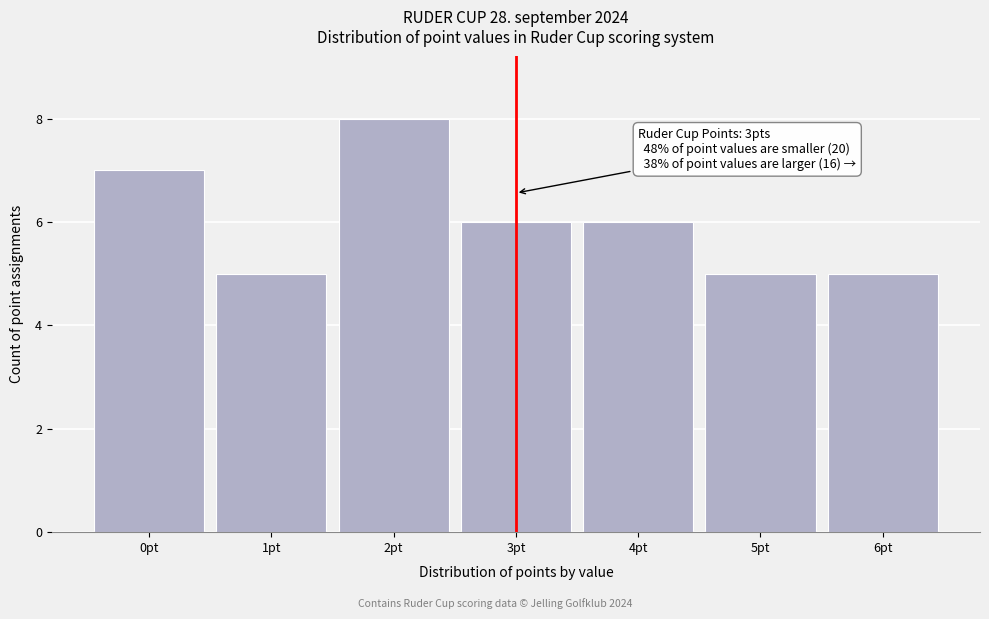

Which range on the x-axis has the tallest bar?

1.5 to 2.5